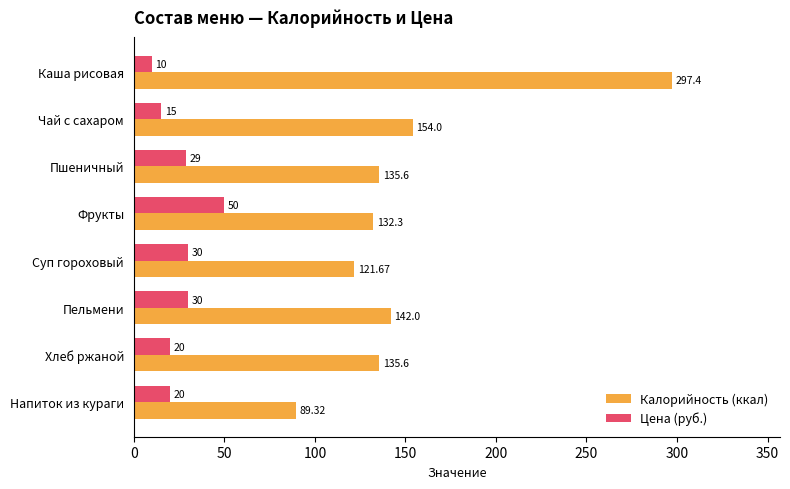

What is the average value of the Цена (руб.) series?

25.5